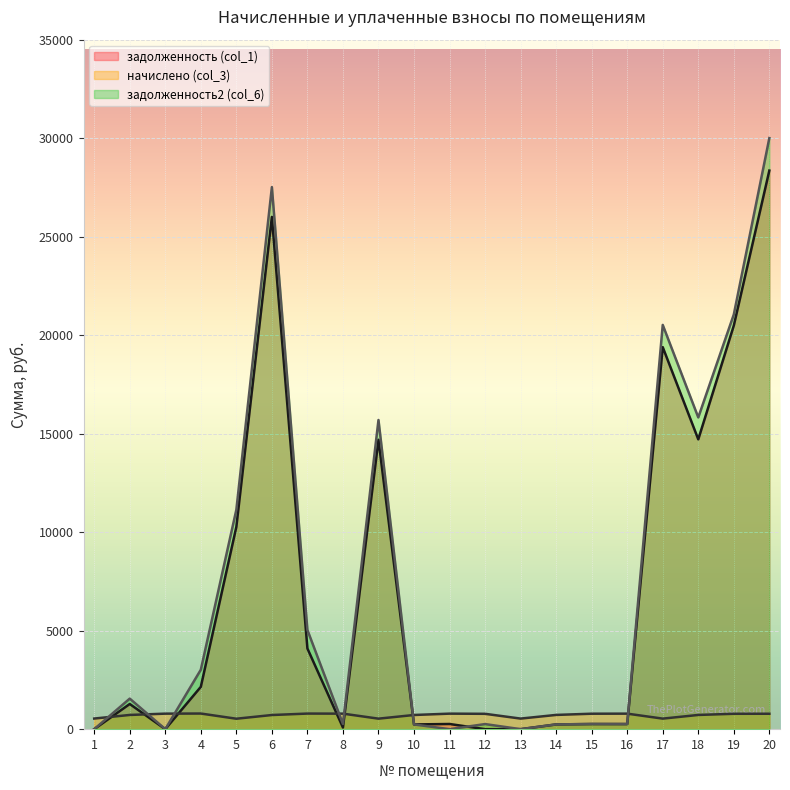

What is the sum of the задолженность (col_1) values at 18 and 6?

40714.4